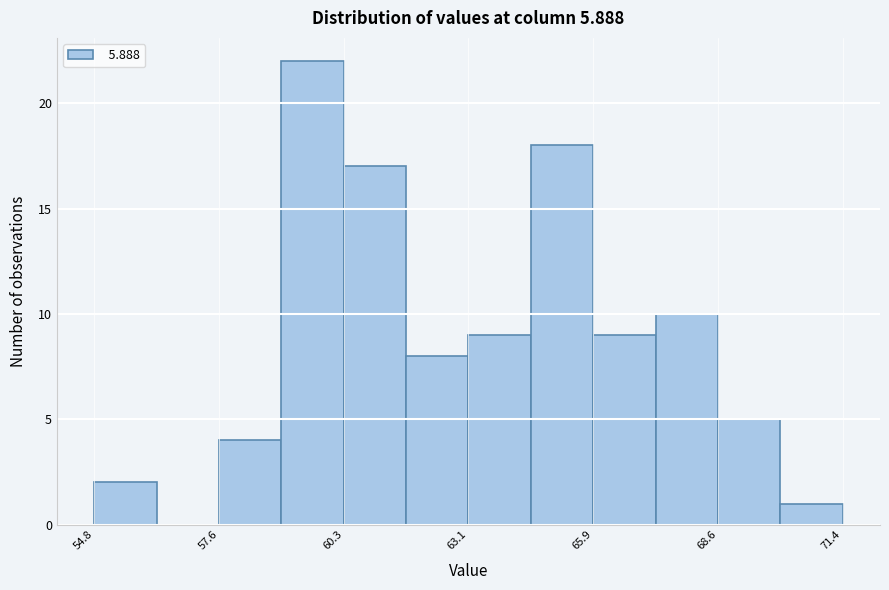

Around what value on the x-axis is the tallest bar? Give the approximate position of its centre, as read against the axis.

59.5